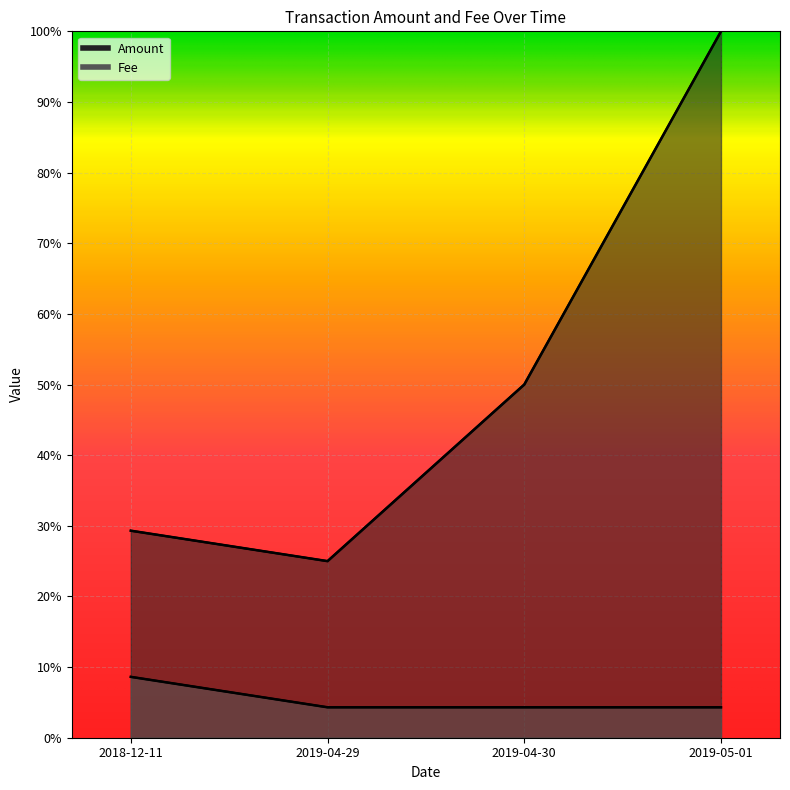

Rank the series by their maximum value, from lowest to highest.

Fee, Amount